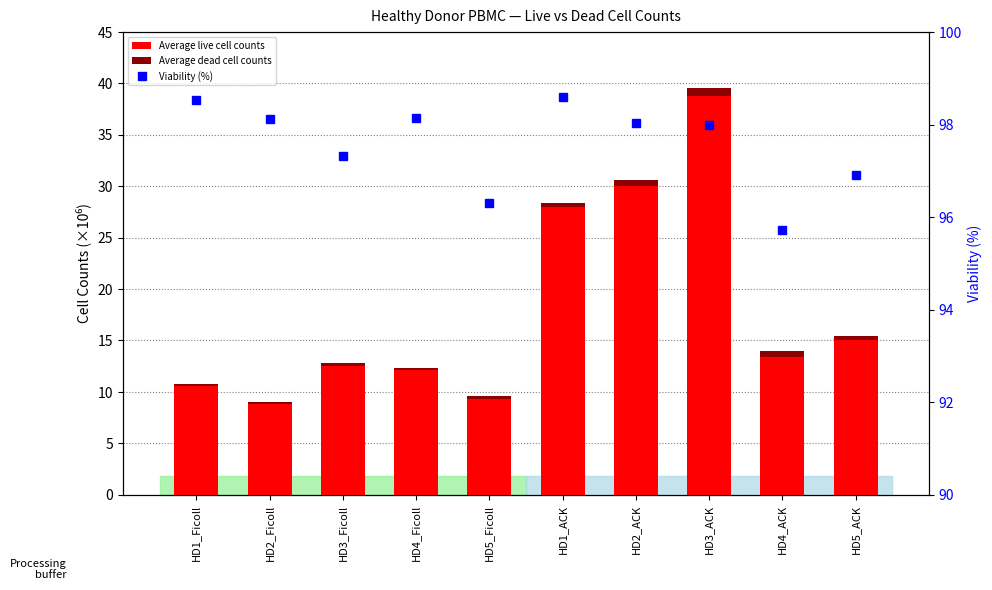

Is it true that Viability (%) equals 45.7 at HD2_ACK?

False